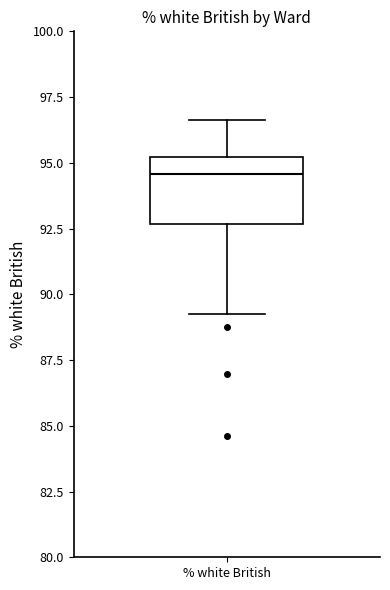

Where does the lower whisker of the box for % white British end on the y-axis? The values are not printed on the chart, so give them approximately, as read against the axis.

89.5